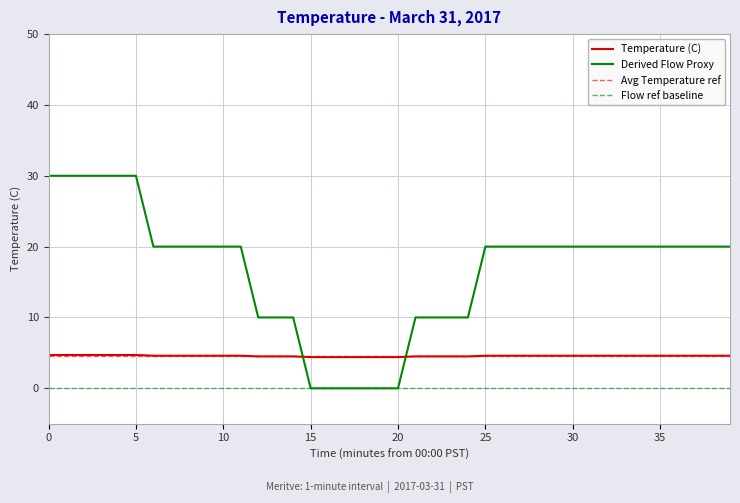

How many times do Temperature (C) and Derived Flow Proxy cross each other?

2